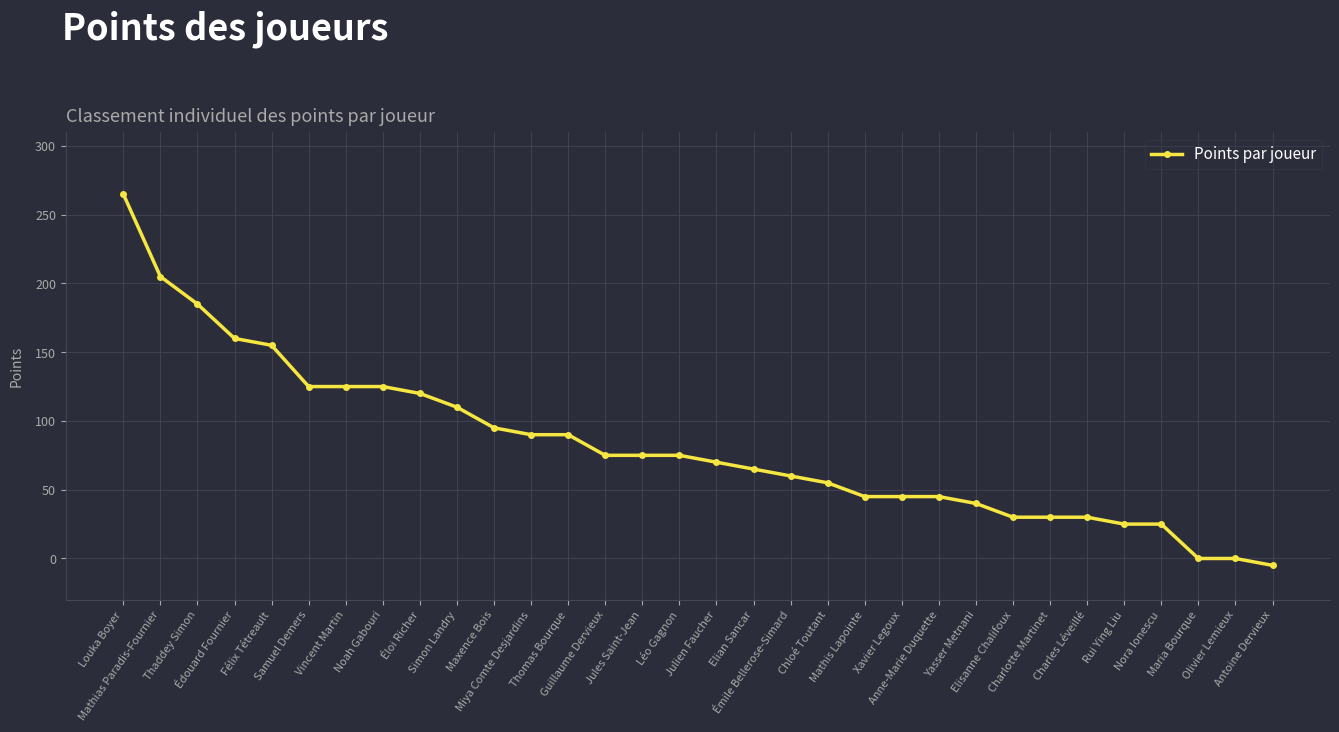

What is the sum of all values?

2635